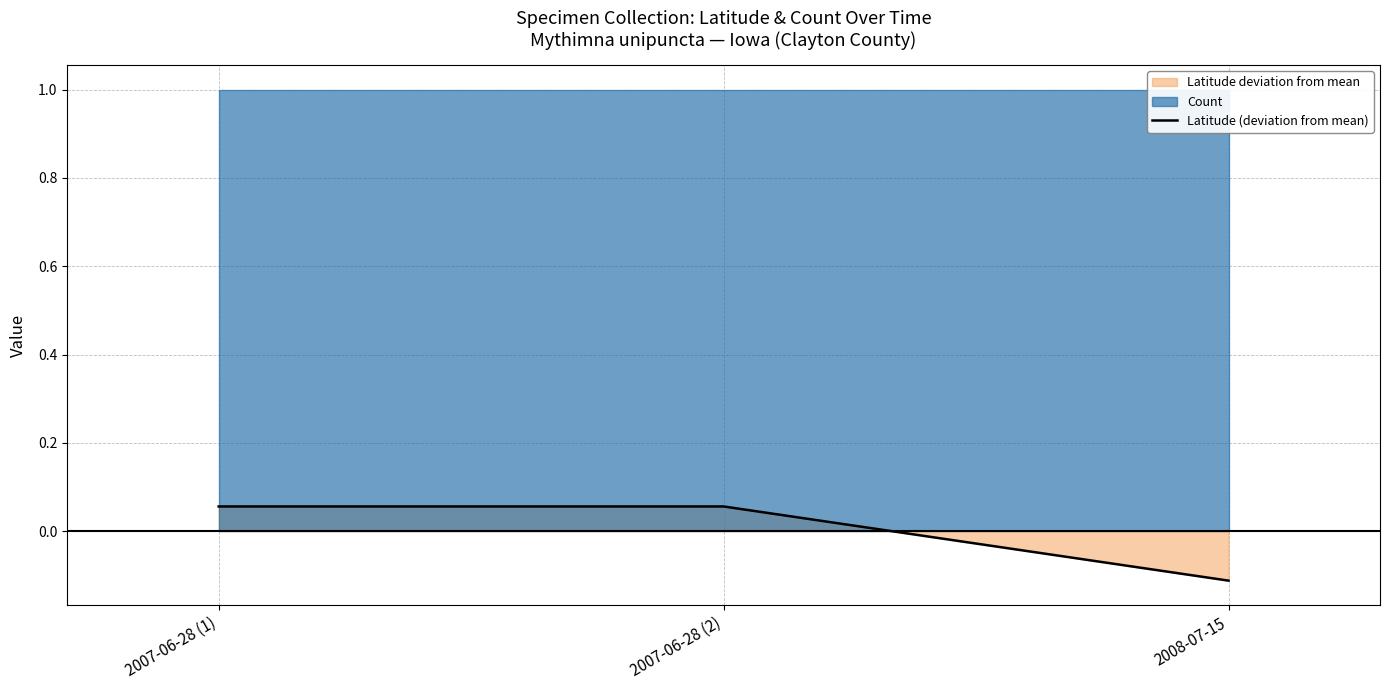

Reading left to right, transcribe all the data shown in this chart.

2007-06-28 (1)=0.1	2007-06-28 (2)=0.1	2008-07-15=-0.1